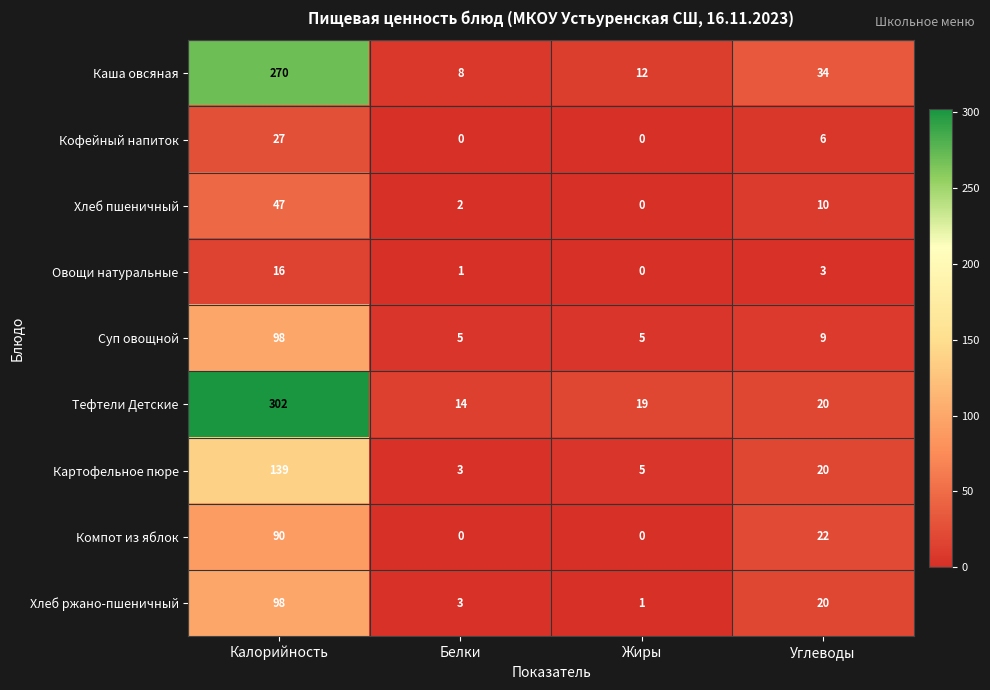

The Тефтели Детские series shows 204 at Калорийность. True or false?

False